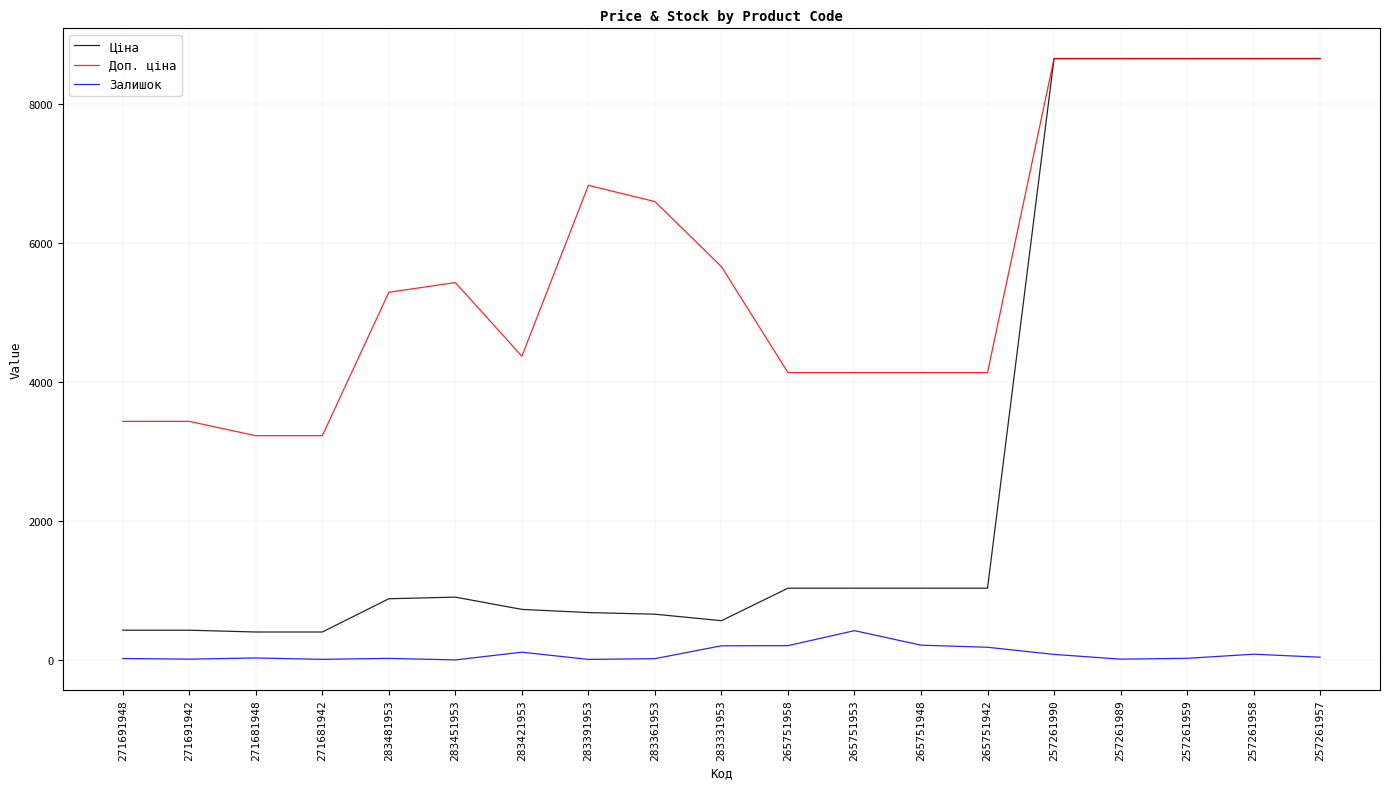

What is the maximum value for Ціна?

8656.2